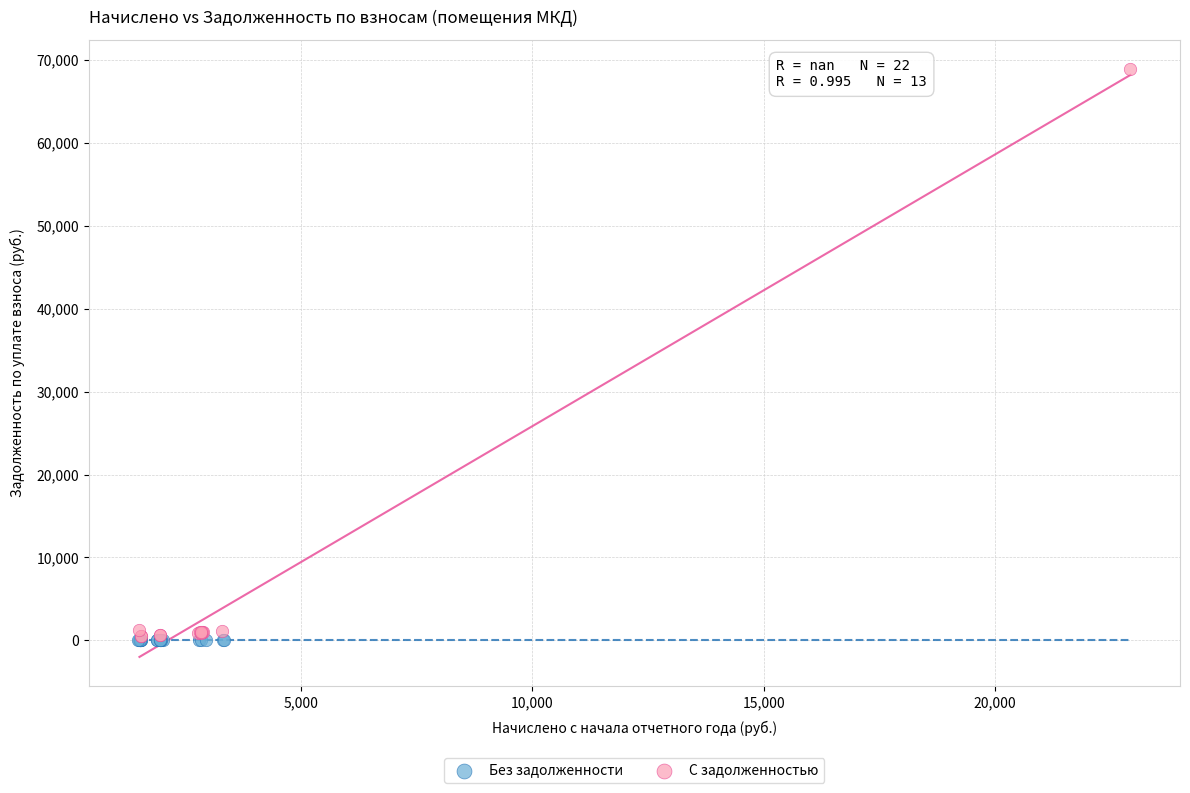

Which series contains the highest Y value?

С задолженностью